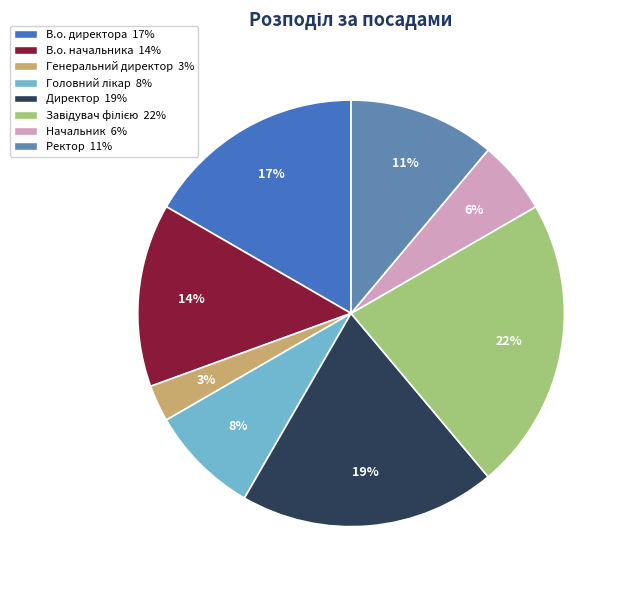

Count the number of slices in the pie.

8